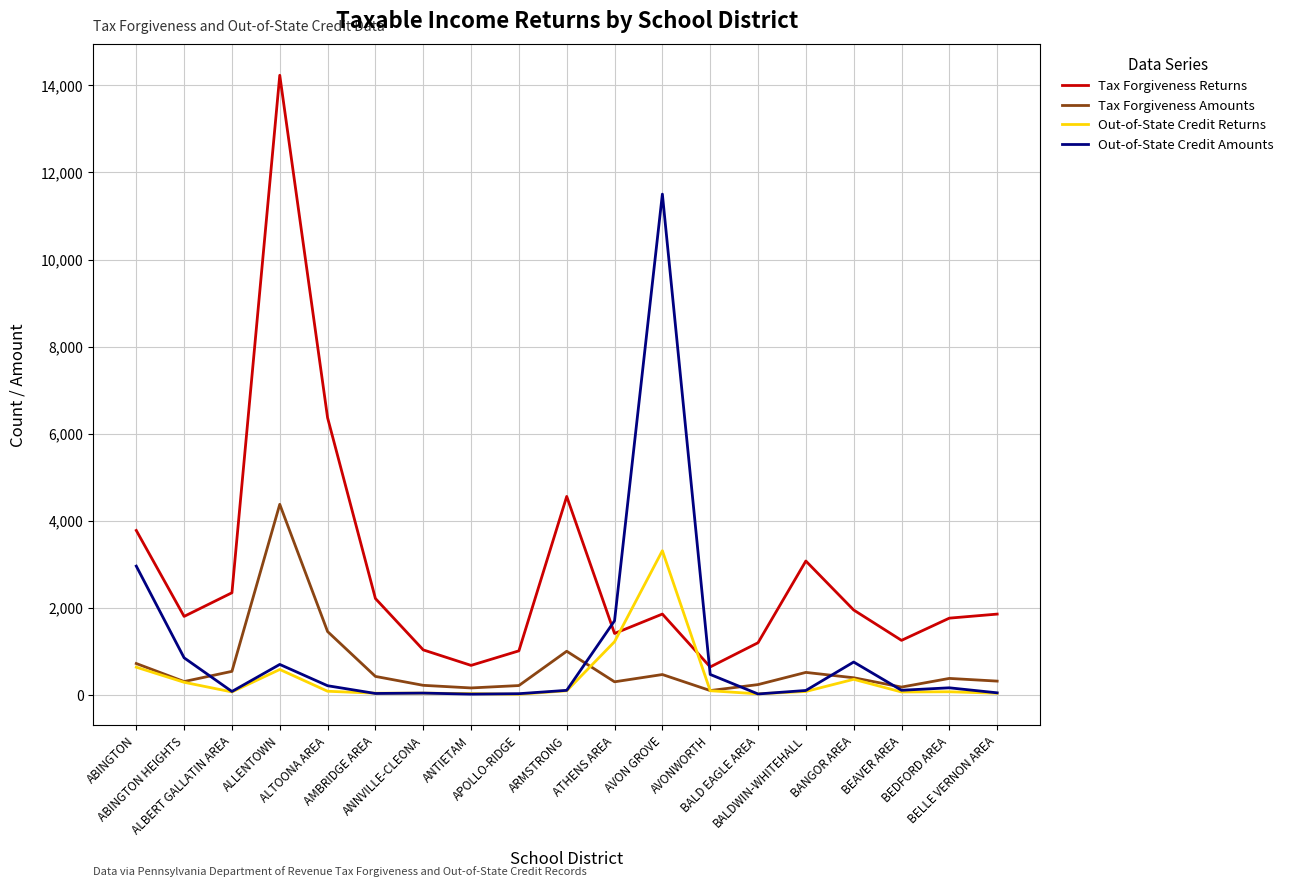

At which category is the sum across all series the highest?

ALLENTOWN